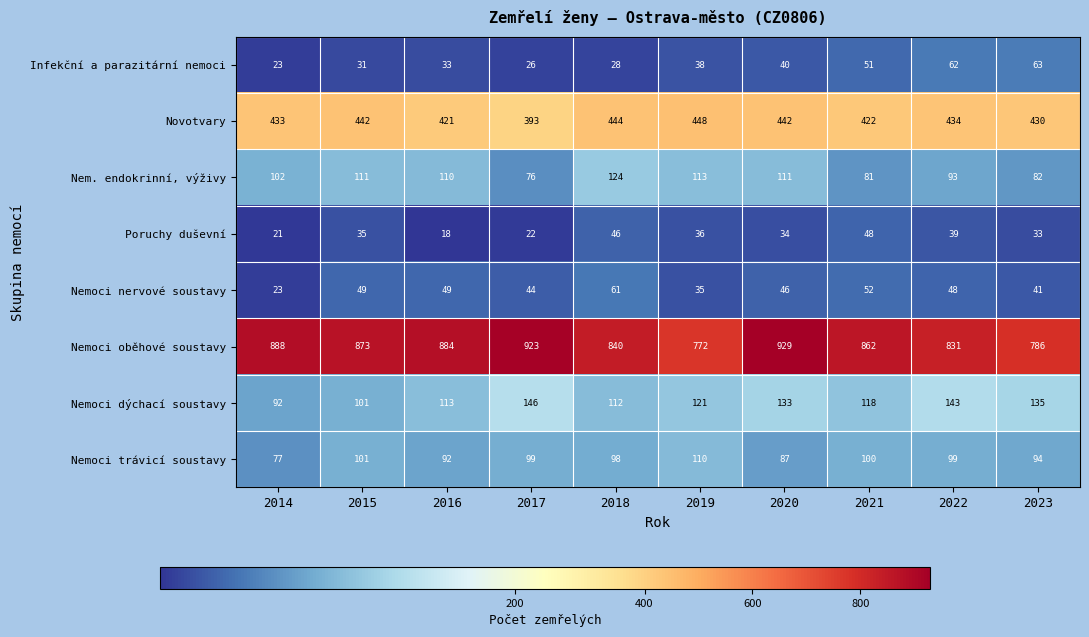

Where is Nemoci nervové soustavy nearest to the value 42?

2023